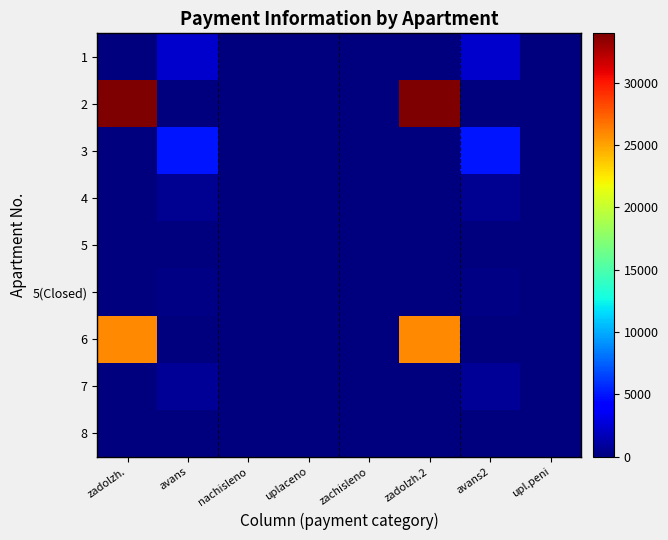

Which category has the highest value across all series?

zadolzh.